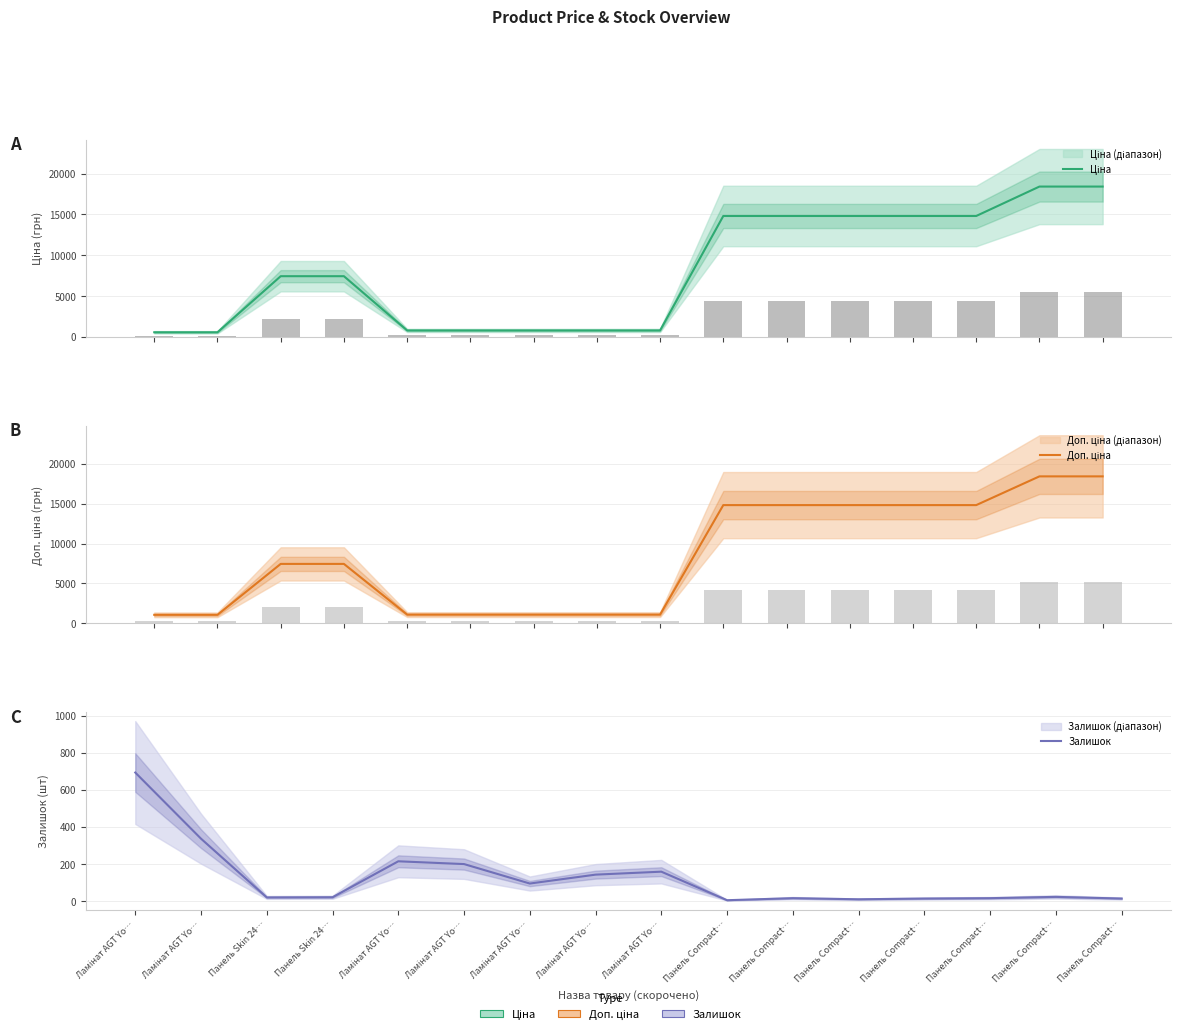

List the labels in order of Залишок value, smallest first.

Панель Compact…, Панель Compact…, Панель Compact…, Панель Compact…, Панель Compact…, Панель Compact…, Панель Skin 24…, Панель Skin 24…, Панель Compact…, Ламінат AGT Yo…, Ламінат AGT Yo…, Ламінат AGT Yo…, Ламінат AGT Yo…, Ламінат AGT Yo…, Ламінат AGT Yo…, Ламінат AGT Yo…